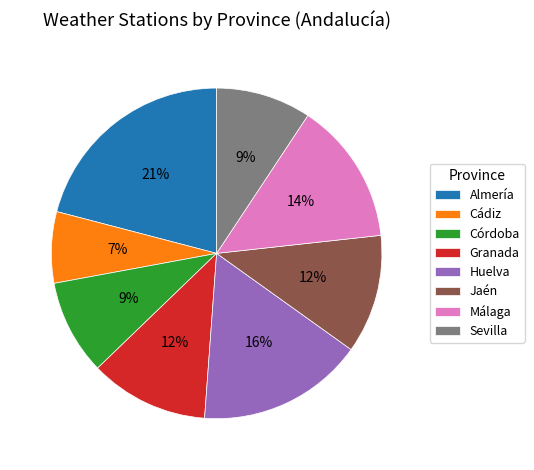

Is there any slice that represents more than half of the pie?

No